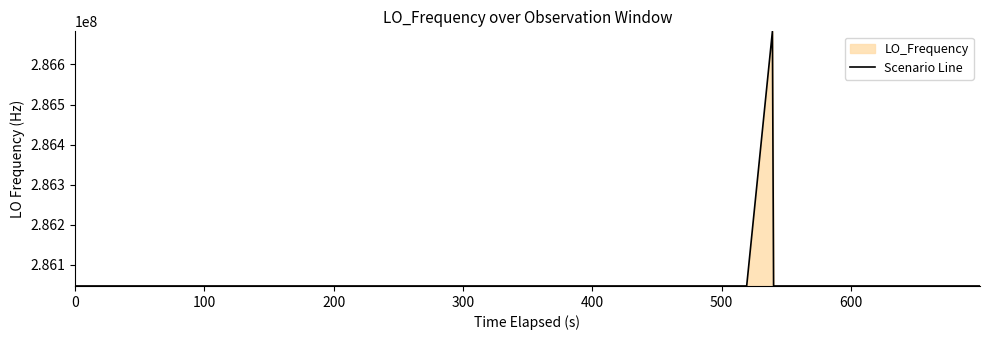

The chart shows a value of 286047004.3 at 0. True or false?

True